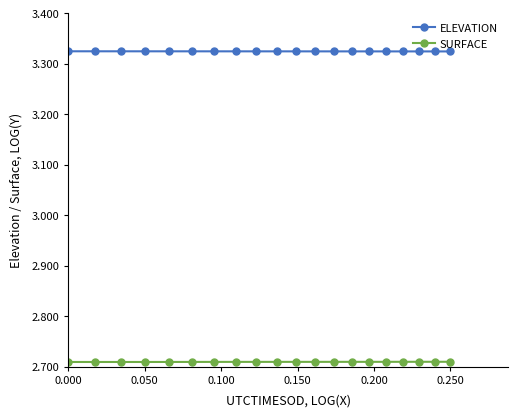

True or false: SURFACE and ELEVATION intersect in this chart.

False